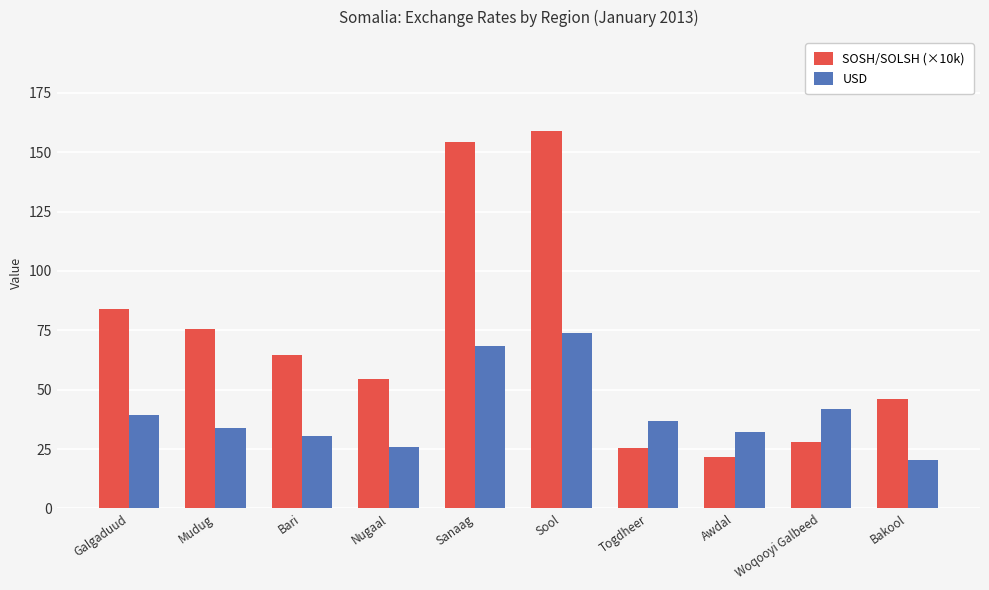

Which series changed the most between Mudug and Awdal?

SOSH/SOLSH (×10k)